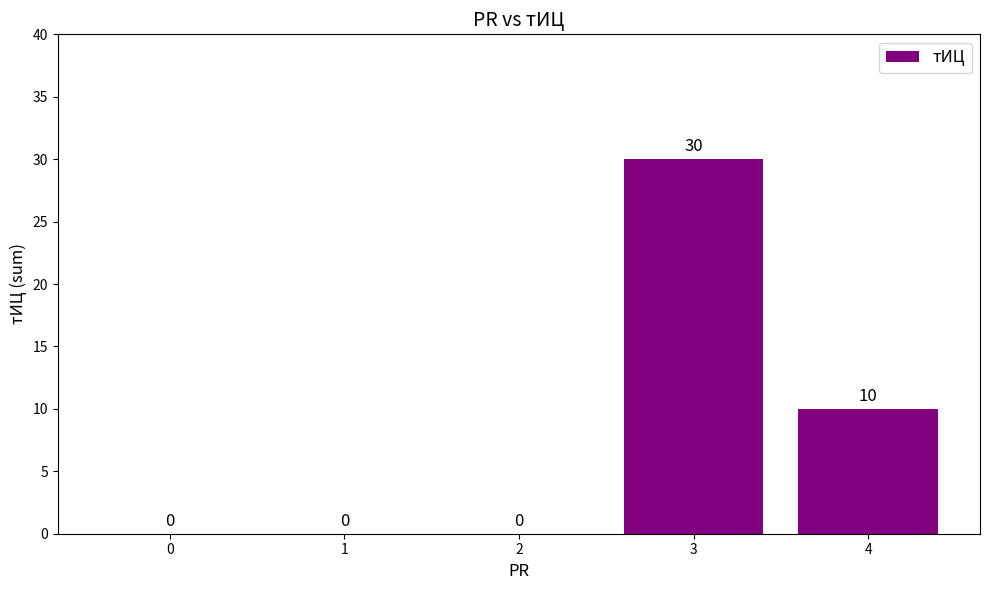

What value does the data have at 3, to the nearest 10?

30